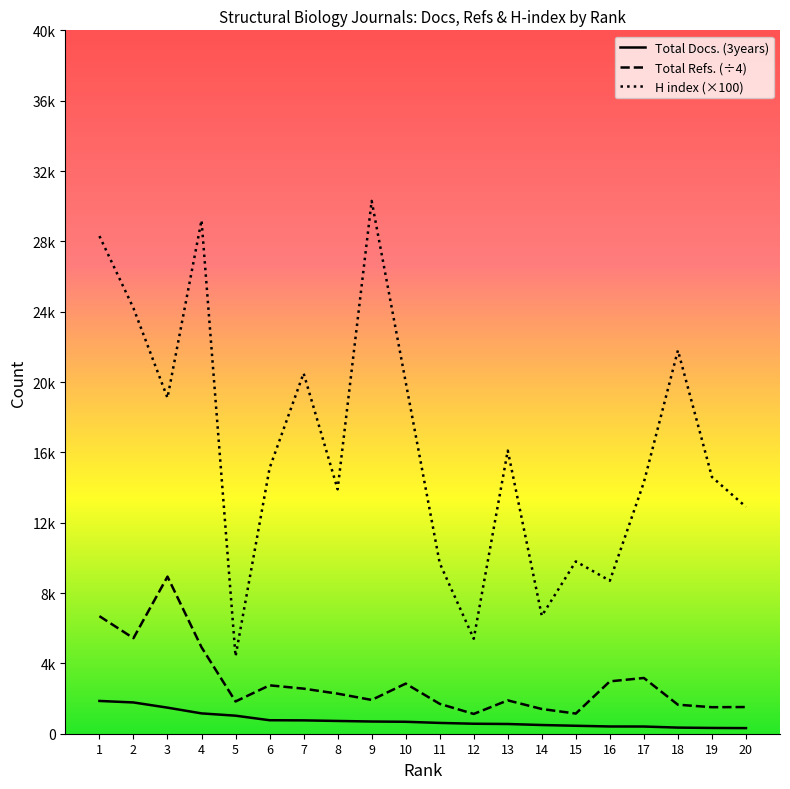

Count the number of data series in this chart.

3